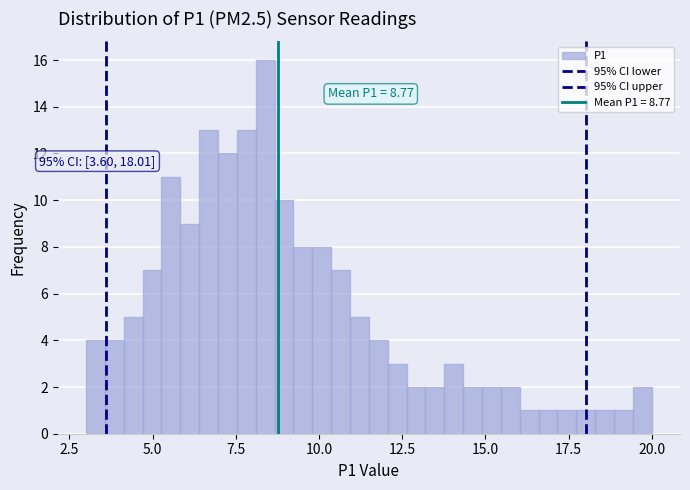

Read against the x-axis, roughly where is the centre of the tallest bar?

8.5